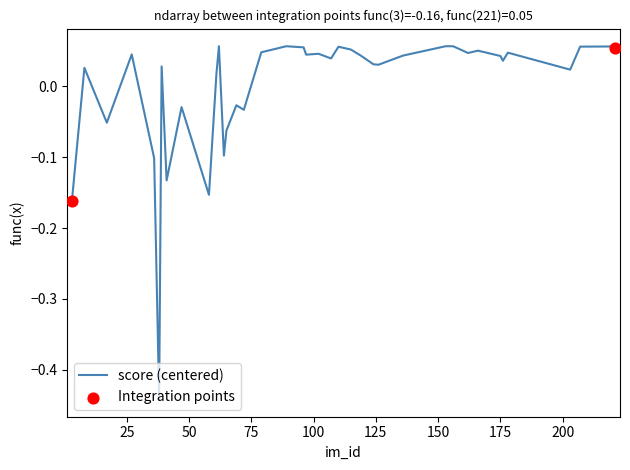

What is the difference between the maximum and minimum values?

0.5